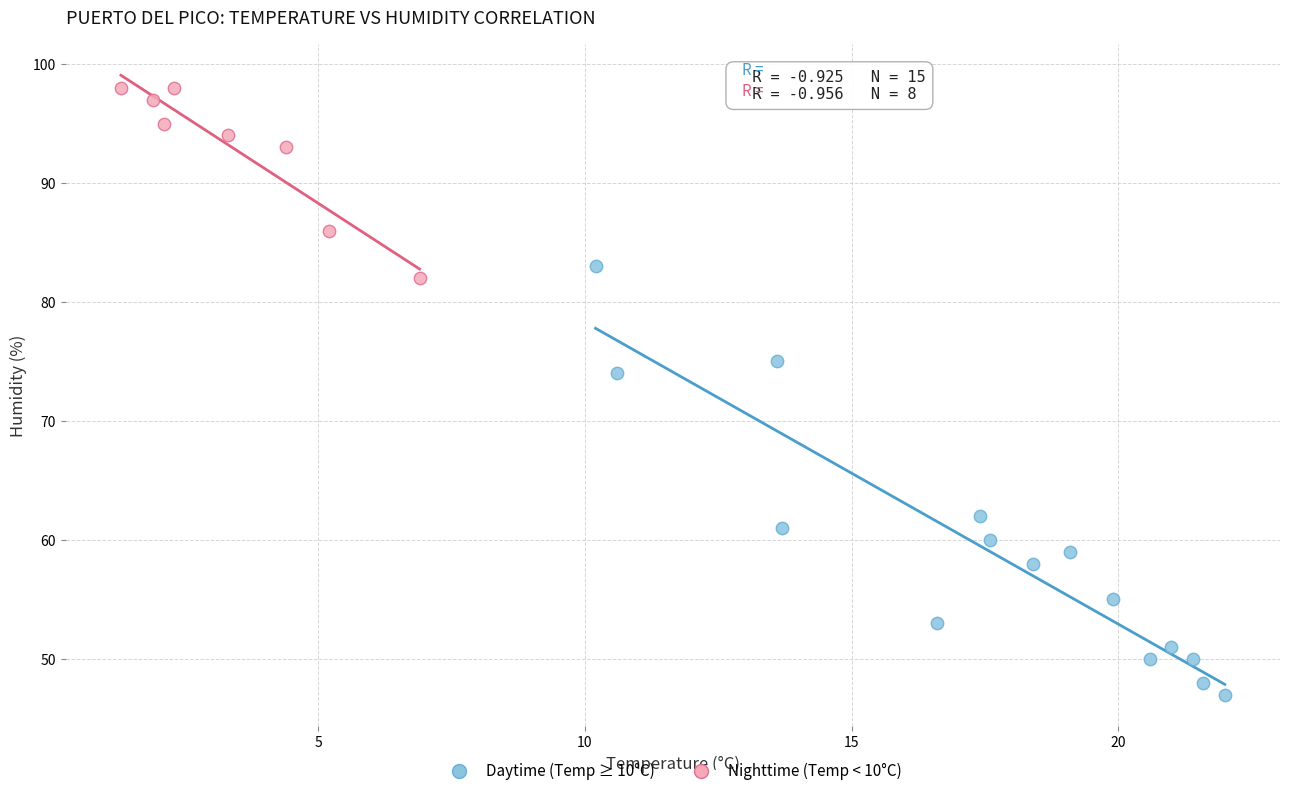

Which series reaches the minimum Y coordinate?

Daytime (Temp ≥ 10°C)